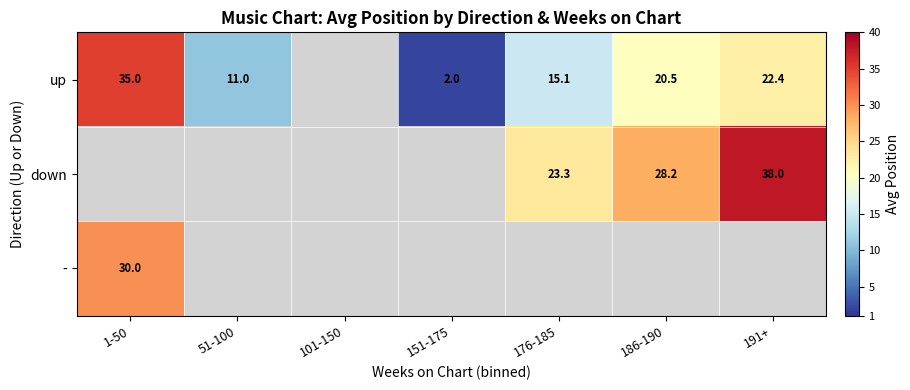

At how many categories does at least one series exceed 36?

1